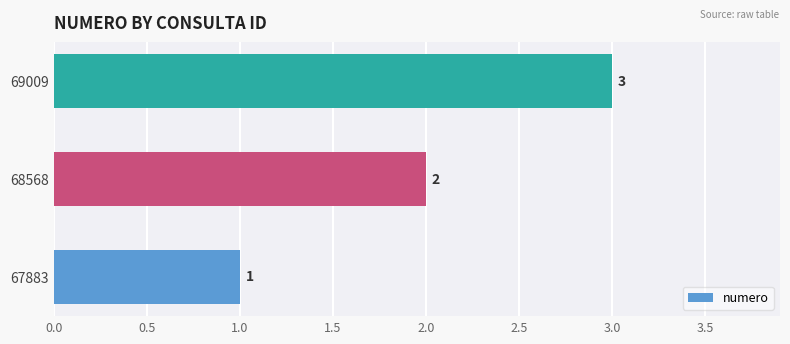

What is the sum of the values at 68568 and 69009?

5